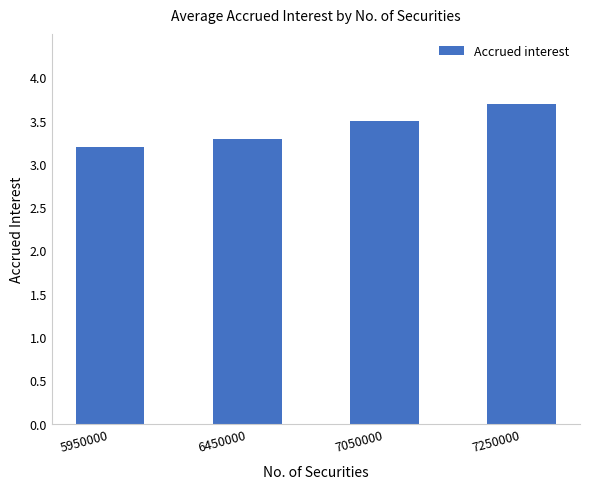

Does the chart contain stacked bars?

No